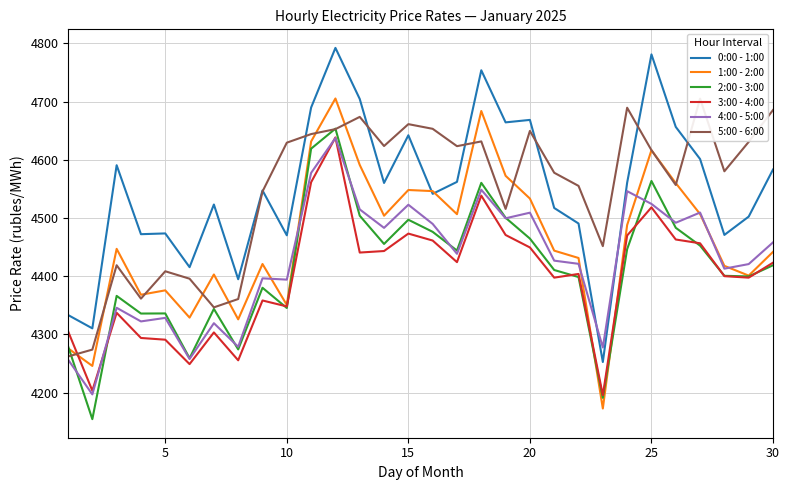

What is the total value across all series at 20?

26212.2